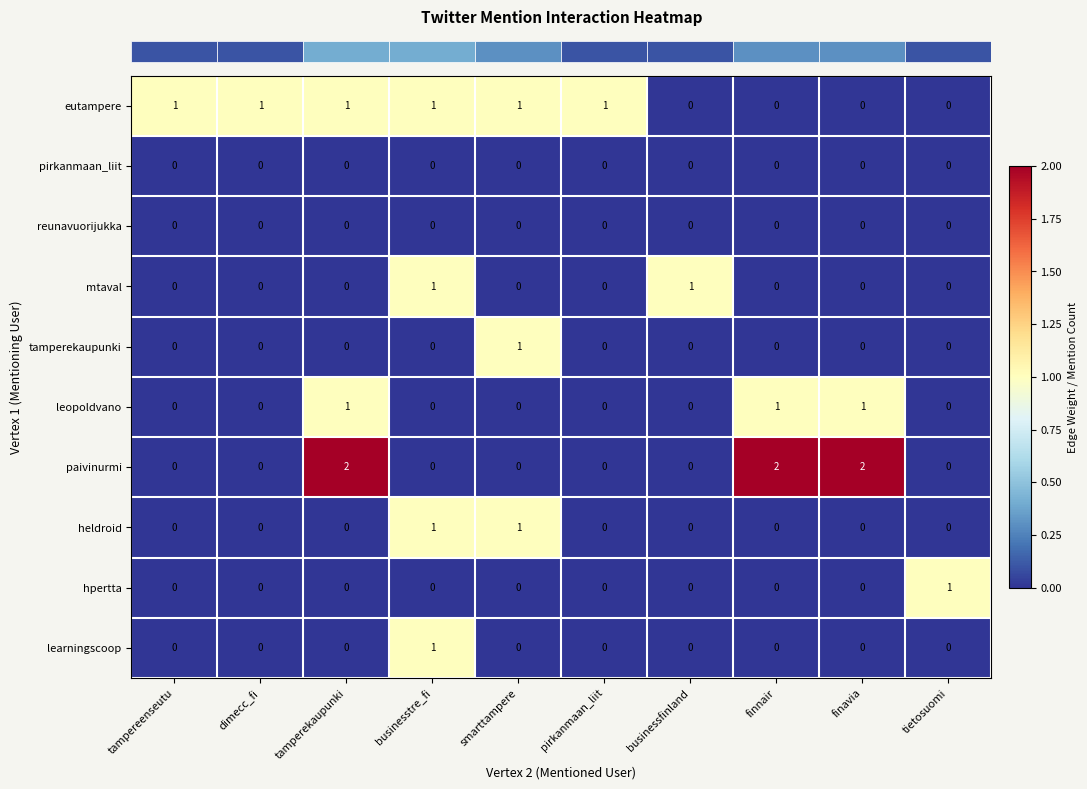

The leopoldvano series shows 1 at finavia. True or false?

True